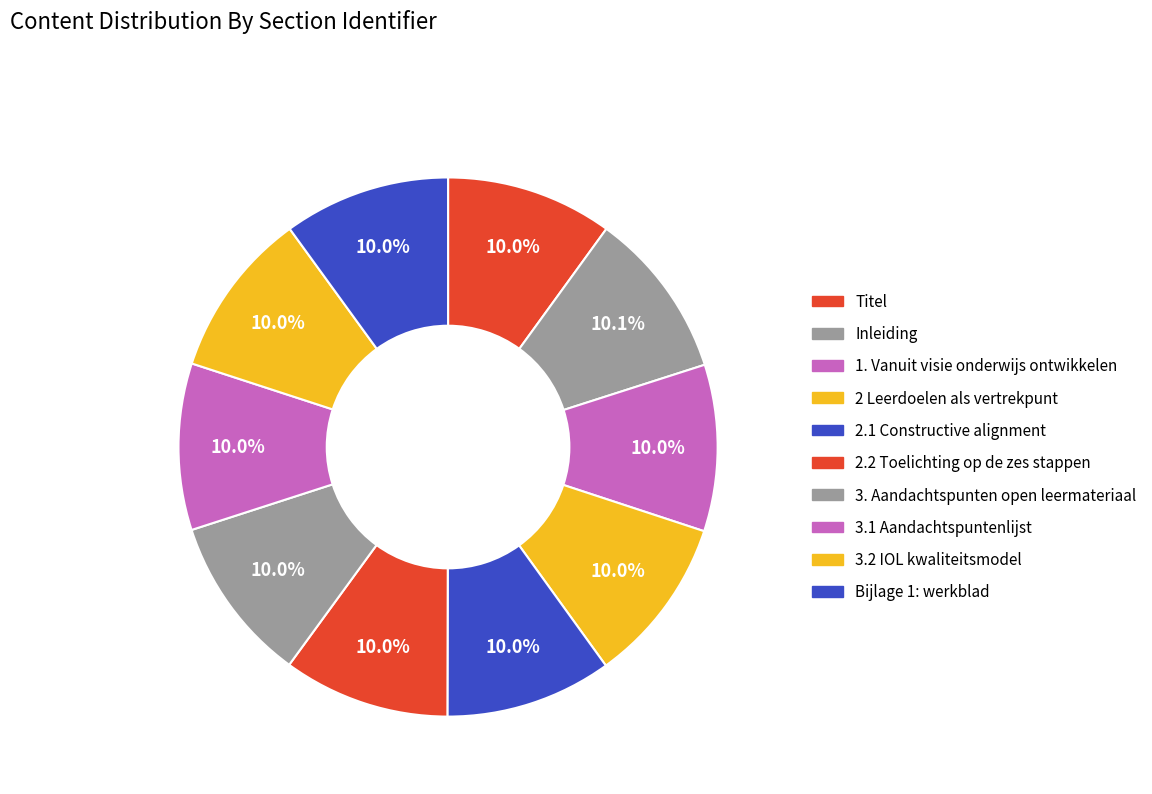

What percentage do 2.2 Toelichting op de zes stappen and 3. Aandachtspunten open leermateriaal together represent?

20.0%